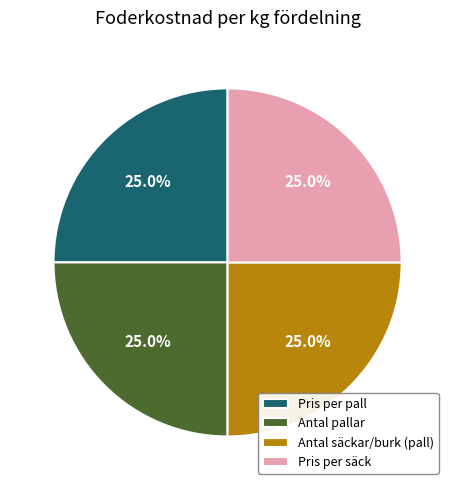

What is the total percentage of Antal säckar/burk (pall) and Antal pallar?

50.0%